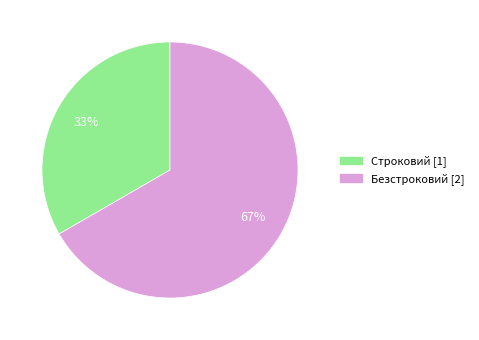

Is there any slice that represents more than half of the pie?

Yes